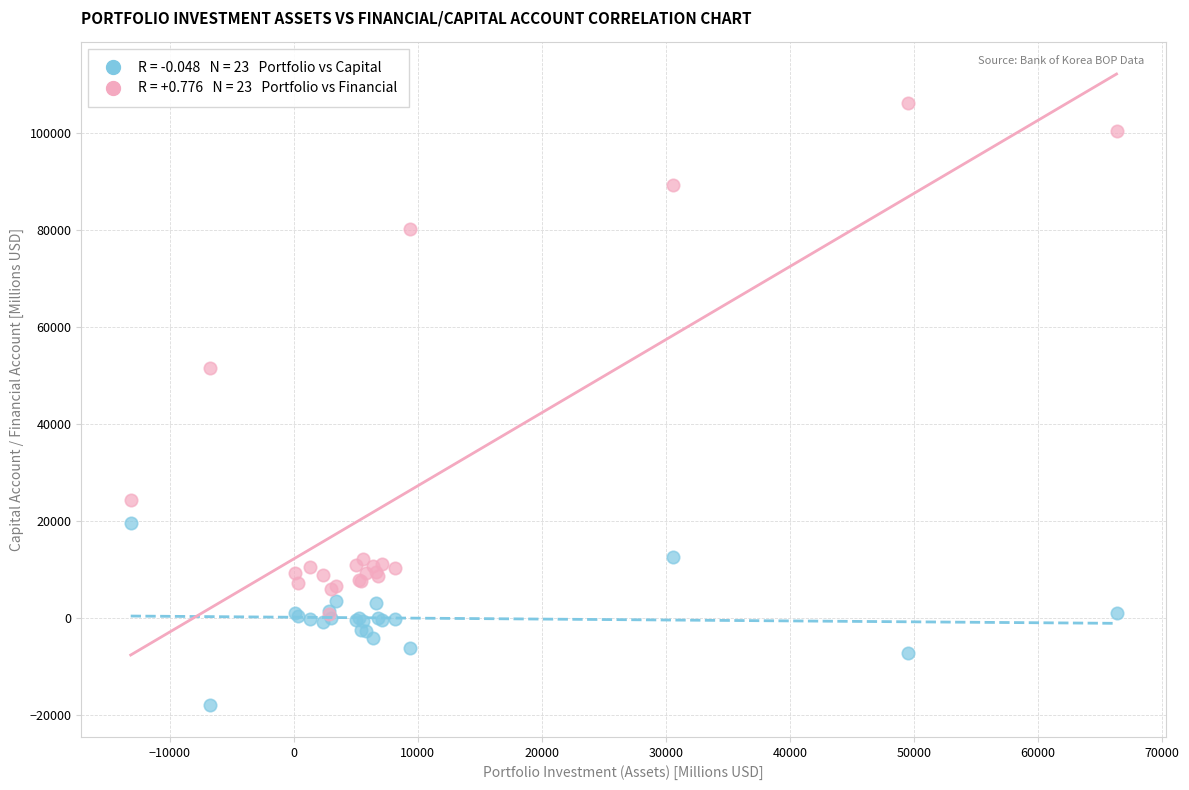

Across all series, what Y value is closest to 44131?

51582.4